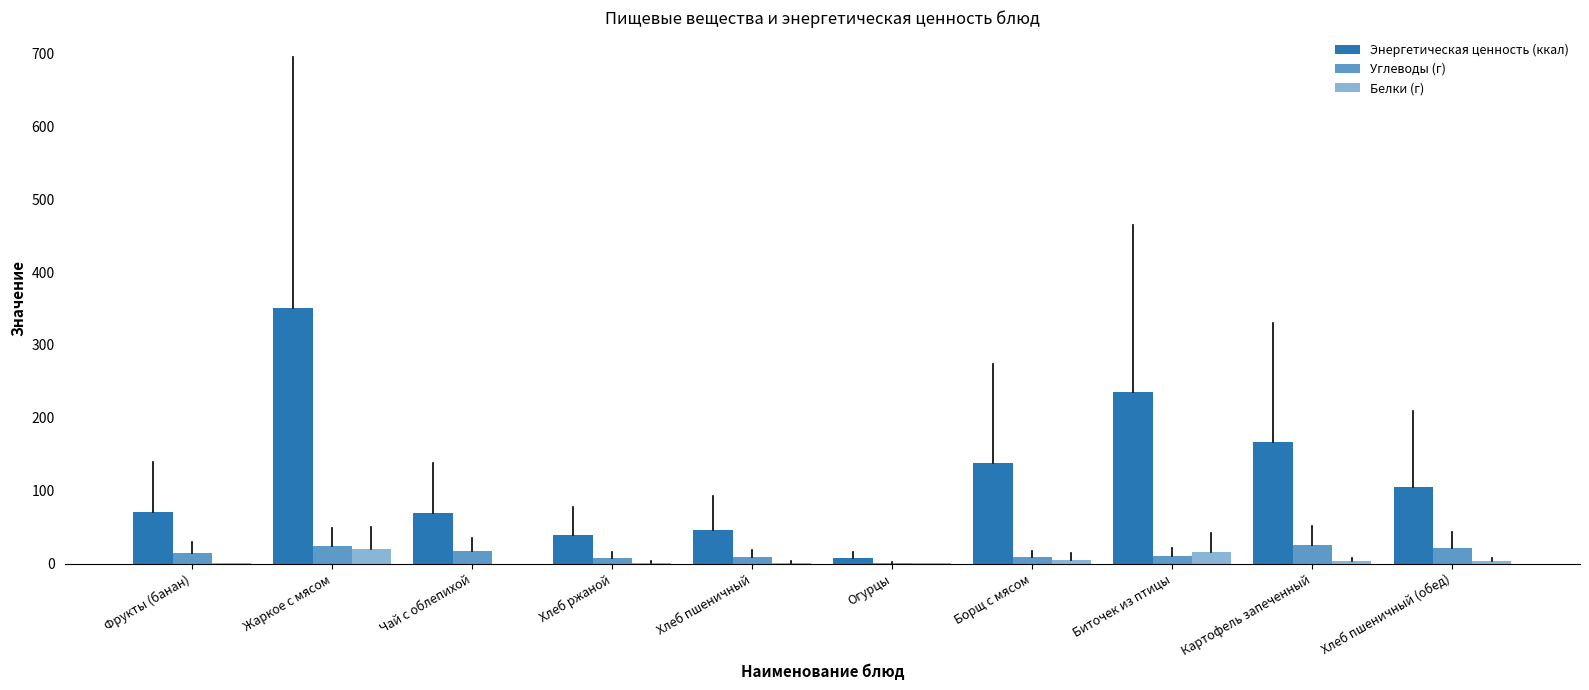

What is the label of the 7th bar from the left?

Борщ с мясом